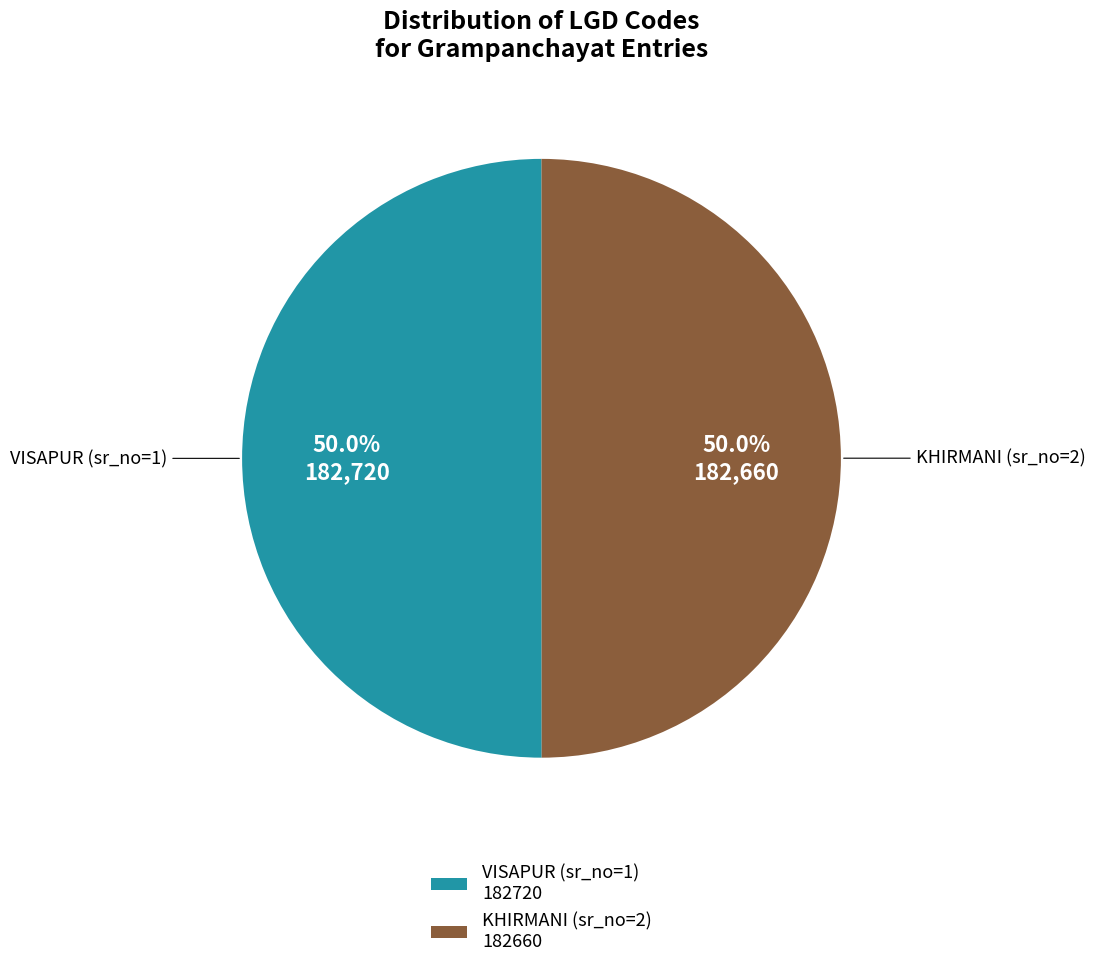

How many slices are in this pie chart?

2